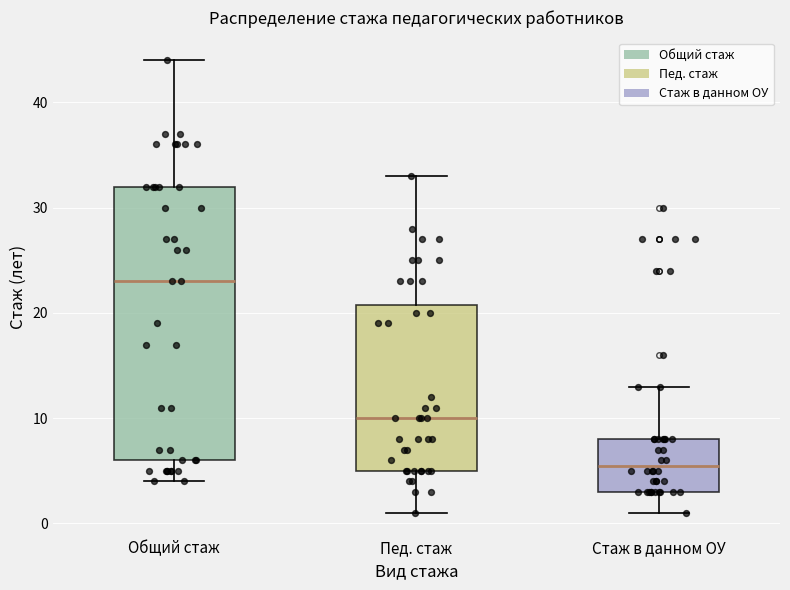

Reading left to right, transcribe this box plot: for each box, give where its median line is, the range the box spans, and where its two whiskers end, as read against the y-axis. The values are not printed on the chart, so give them approximately, as read against the axis.

Общий стаж: median 23, box 6 to 32, whiskers 4 to 44
Пед. стаж: median 10, box 5 to 21, whiskers 1 to 33
Стаж в данном ОУ: median 6, box 3 to 8, whiskers 1 to 13